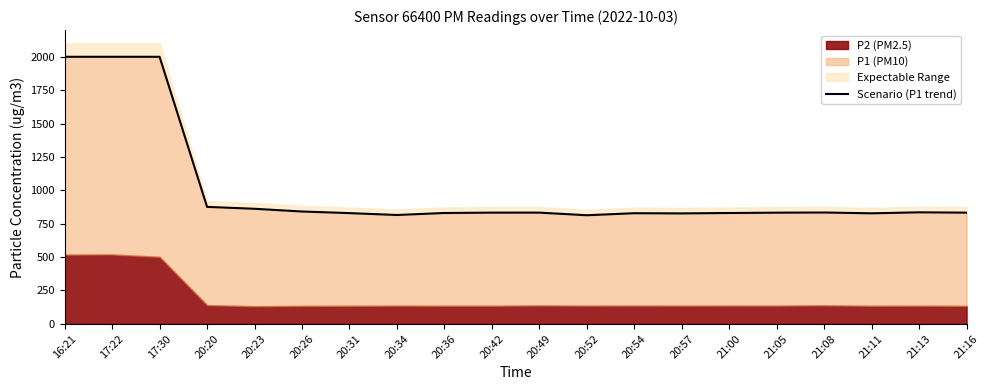

How many values are below 832?

8